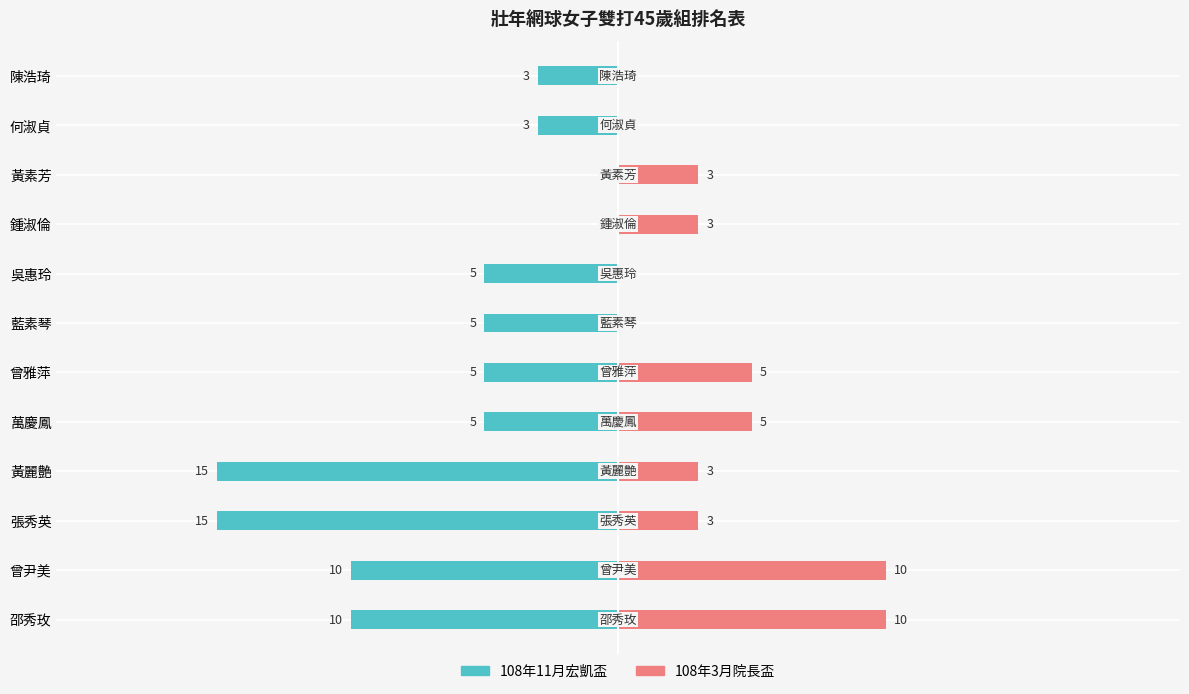

The 108年3月院長盃 series shows 5 at 曾雅萍. True or false?

True